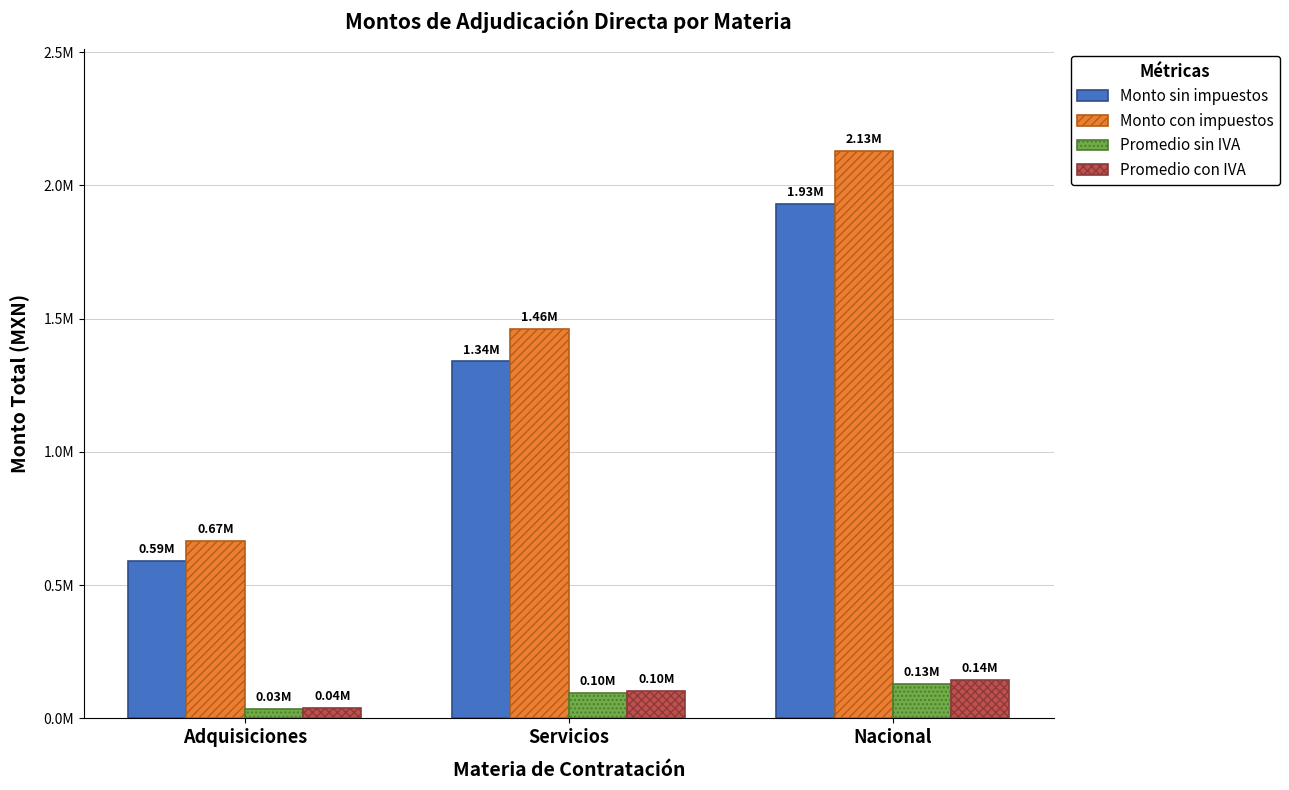

Where does the Monto con impuestos series first go above 1462404?

Servicios